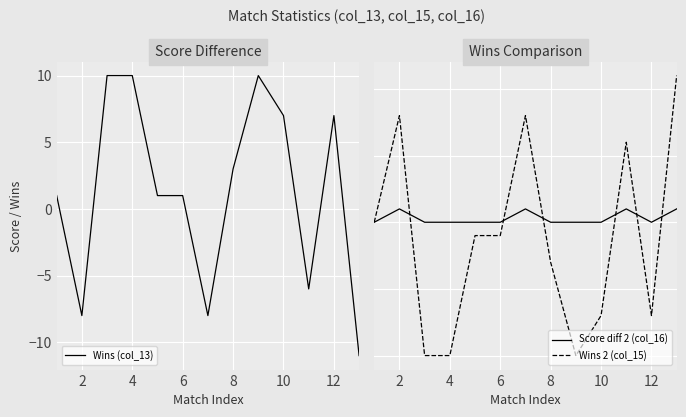

How many values in Wins 2 (col_15) are below zero?

8